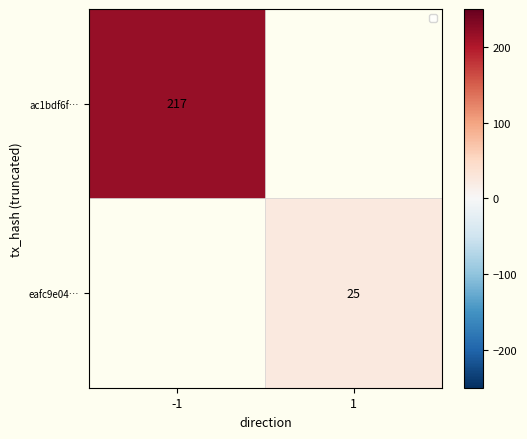

Which label corresponds to the smallest value in the chart?

1